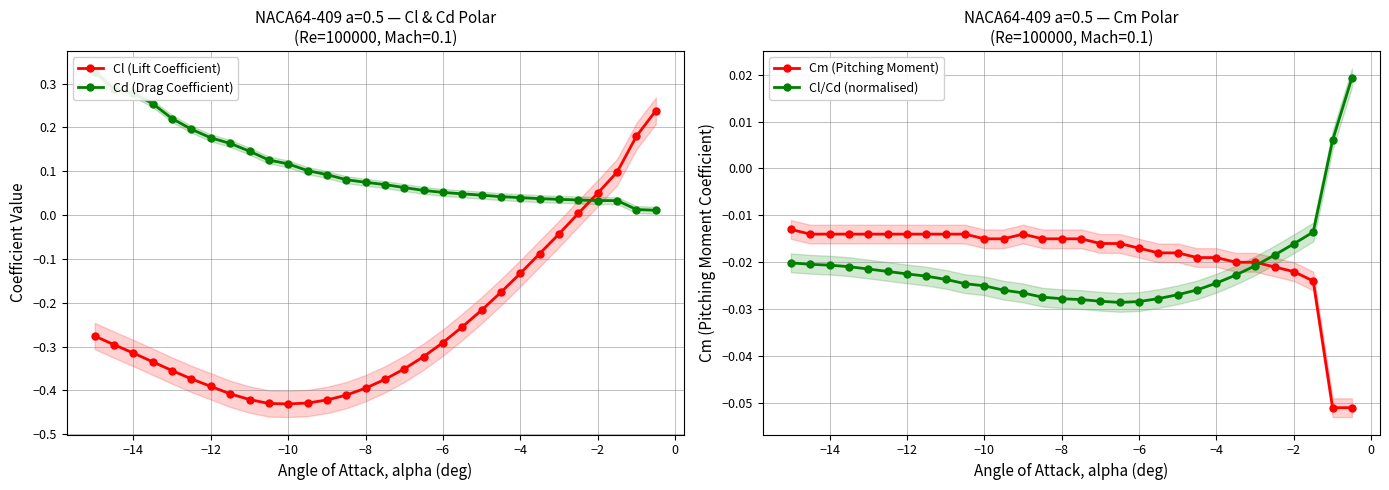

Which series has the largest total across all categories?

Cd (Drag Coefficient)